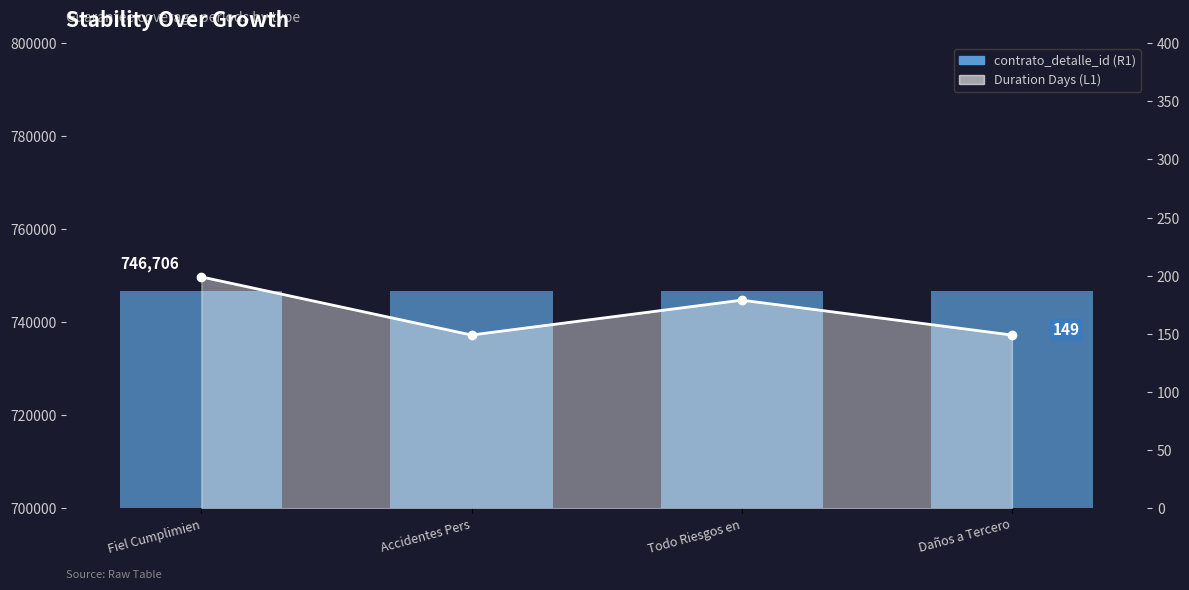

Is it true that contrato_detalle_id equals 746706 at Daños a Tercero?

True